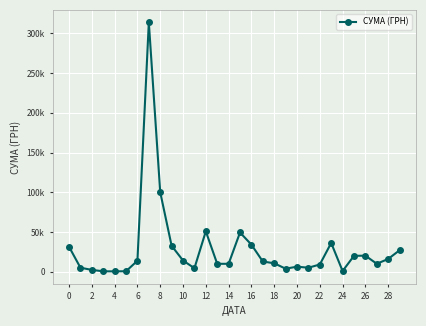

How many interior local valleys (lower than both neighbors) does the data have?

7